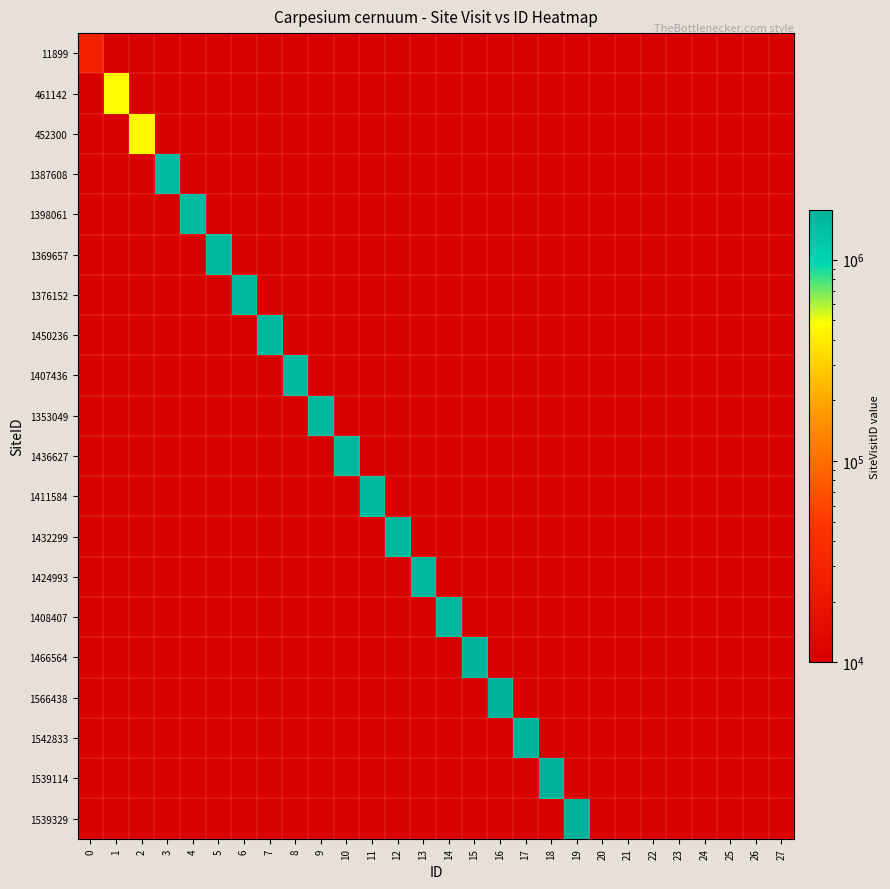

At how many categories does at least one series exceed 1060164?

17